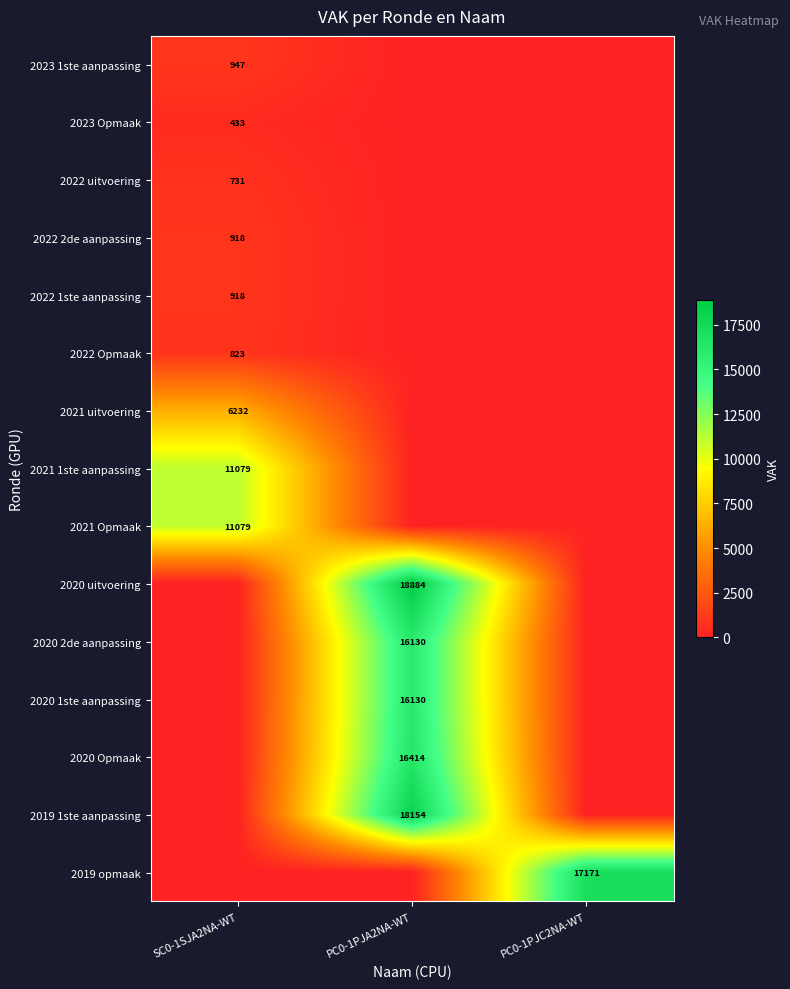

At PC0-1PJC2NA-WT, list the series in order from smallest to largest.

2023 1ste aanpassing, 2023 Opmaak, 2022 uitvoering, 2022 2de aanpassing, 2022 1ste aanpassing, 2022 Opmaak, 2021 uitvoering, 2021 1ste aanpassing, 2021 Opmaak, 2020 uitvoering, 2020 2de aanpassing, 2020 1ste aanpassing, 2020 Opmaak, 2019 1ste aanpassing, 2019 opmaak